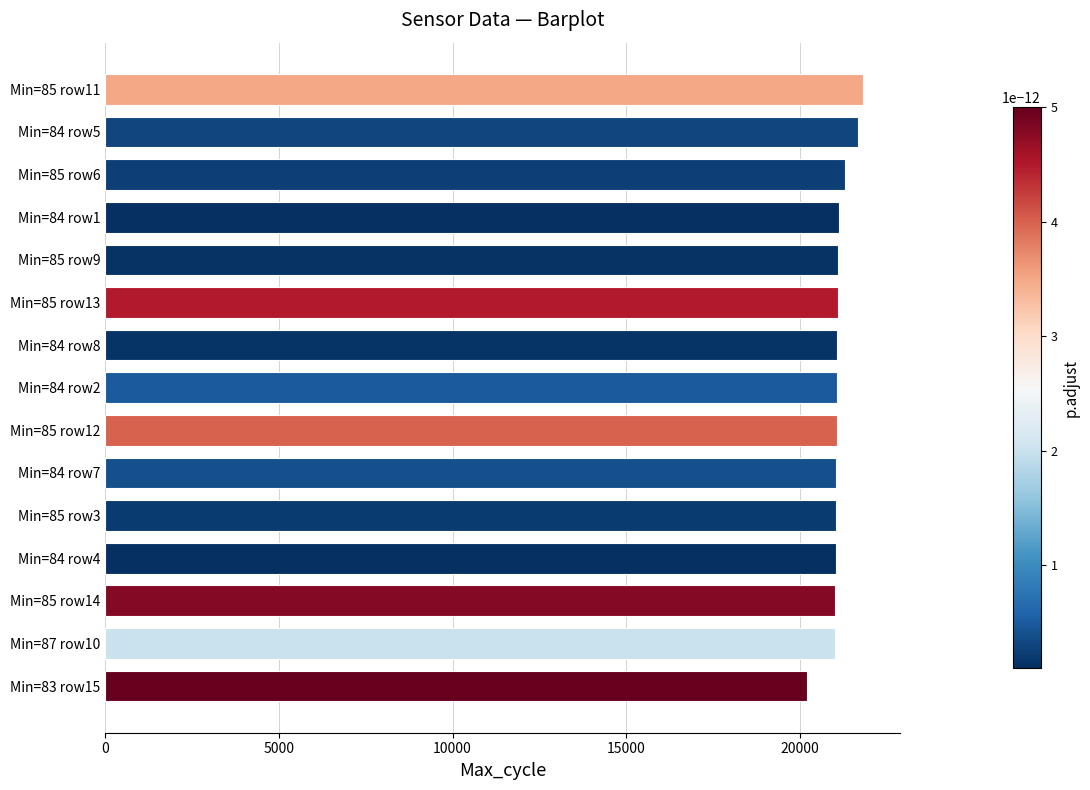

Read the value at Min=87 row10.

21017